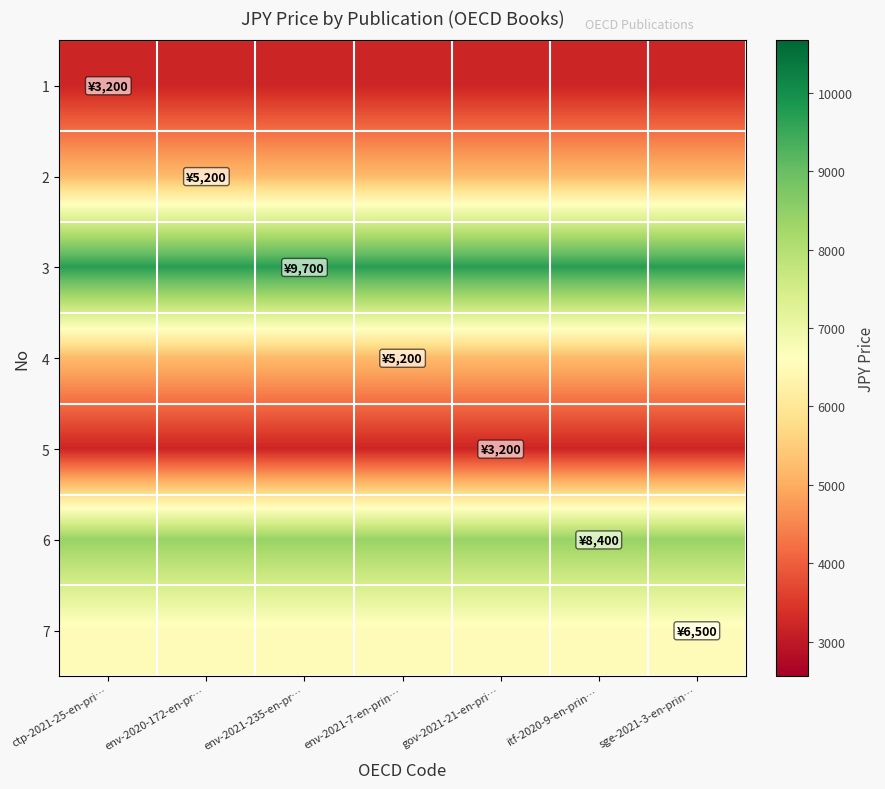

Reading left to right, list all the values displayed in this chart.

1: ctp-2021-25-en-pri…=3200	env-2020-172-en-pr…=3200	env-2021-235-en-pr…=3200	env-2021-7-en-prin…=3200	gov-2021-21-en-pri…=3200	itf-2020-9-en-prin…=3200	sge-2021-3-en-prin…=3200
2: ctp-2021-25-en-pri…=5200	env-2020-172-en-pr…=5200	env-2021-235-en-pr…=5200	env-2021-7-en-prin…=5200	gov-2021-21-en-pri…=5200	itf-2020-9-en-prin…=5200	sge-2021-3-en-prin…=5200
3: ctp-2021-25-en-pri…=9700	env-2020-172-en-pr…=9700	env-2021-235-en-pr…=9700	env-2021-7-en-prin…=9700	gov-2021-21-en-pri…=9700	itf-2020-9-en-prin…=9700	sge-2021-3-en-prin…=9700
4: ctp-2021-25-en-pri…=5200	env-2020-172-en-pr…=5200	env-2021-235-en-pr…=5200	env-2021-7-en-prin…=5200	gov-2021-21-en-pri…=5200	itf-2020-9-en-prin…=5200	sge-2021-3-en-prin…=5200
5: ctp-2021-25-en-pri…=3200	env-2020-172-en-pr…=3200	env-2021-235-en-pr…=3200	env-2021-7-en-prin…=3200	gov-2021-21-en-pri…=3200	itf-2020-9-en-prin…=3200	sge-2021-3-en-prin…=3200
6: ctp-2021-25-en-pri…=8400	env-2020-172-en-pr…=8400	env-2021-235-en-pr…=8400	env-2021-7-en-prin…=8400	gov-2021-21-en-pri…=8400	itf-2020-9-en-prin…=8400	sge-2021-3-en-prin…=8400
7: ctp-2021-25-en-pri…=6500	env-2020-172-en-pr…=6500	env-2021-235-en-pr…=6500	env-2021-7-en-prin…=6500	gov-2021-21-en-pri…=6500	itf-2020-9-en-prin…=6500	sge-2021-3-en-prin…=6500